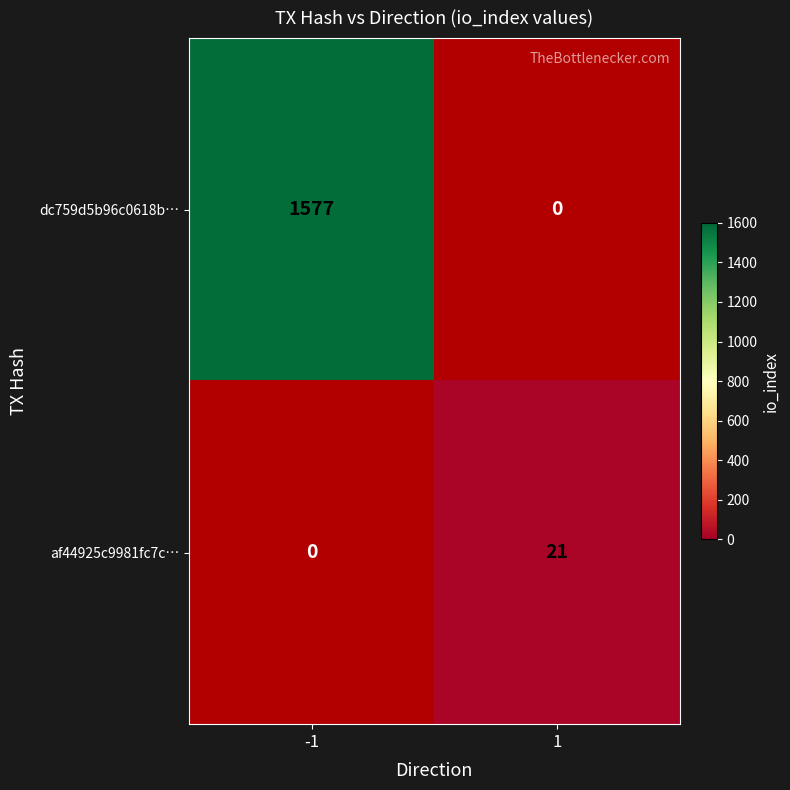

The value of dc759d5b96c0618b… at -1 is 1577. True or false?

True